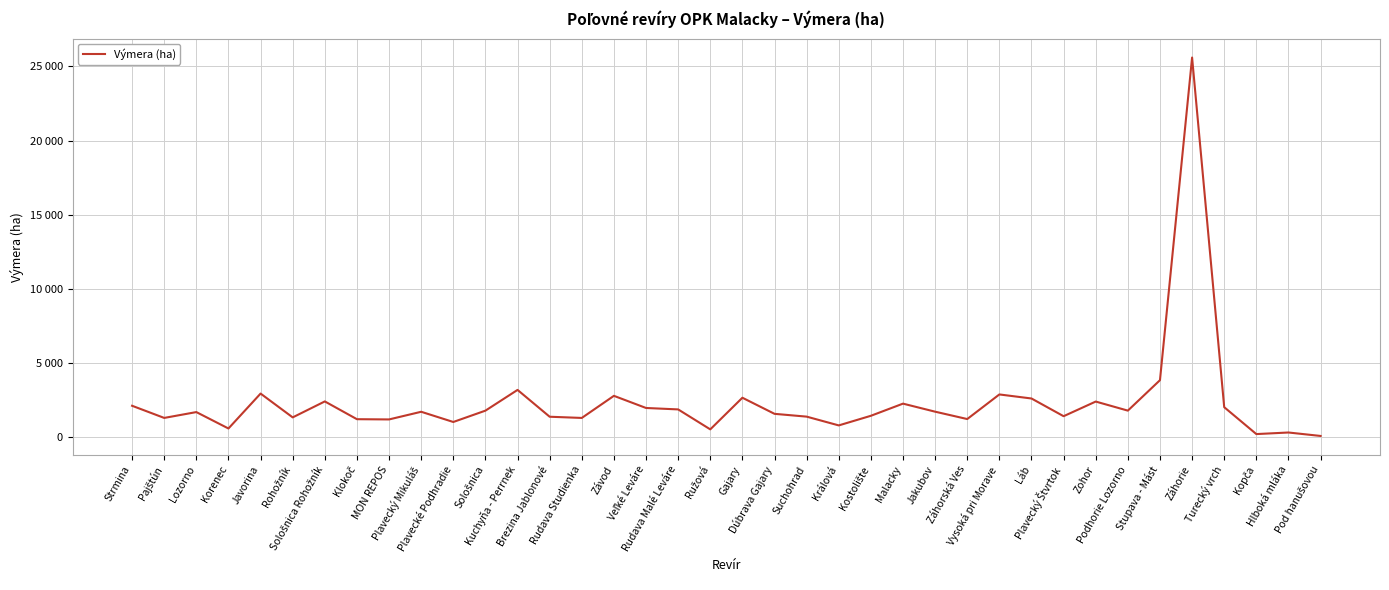

Which category has the lowest value across all series?

Pod hanušovou